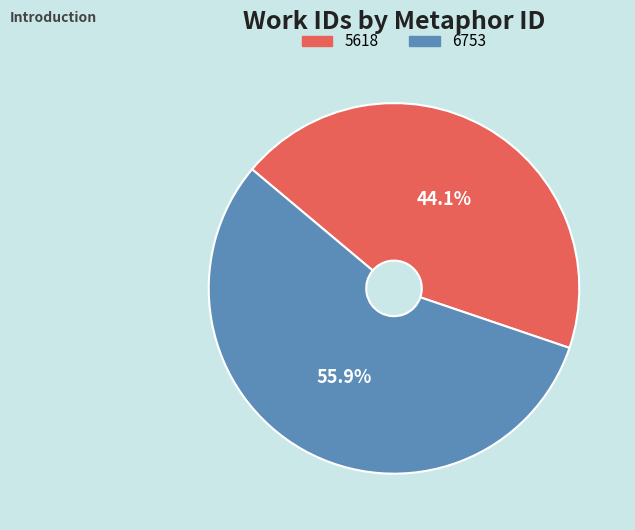

How many slices are in this pie chart?

2